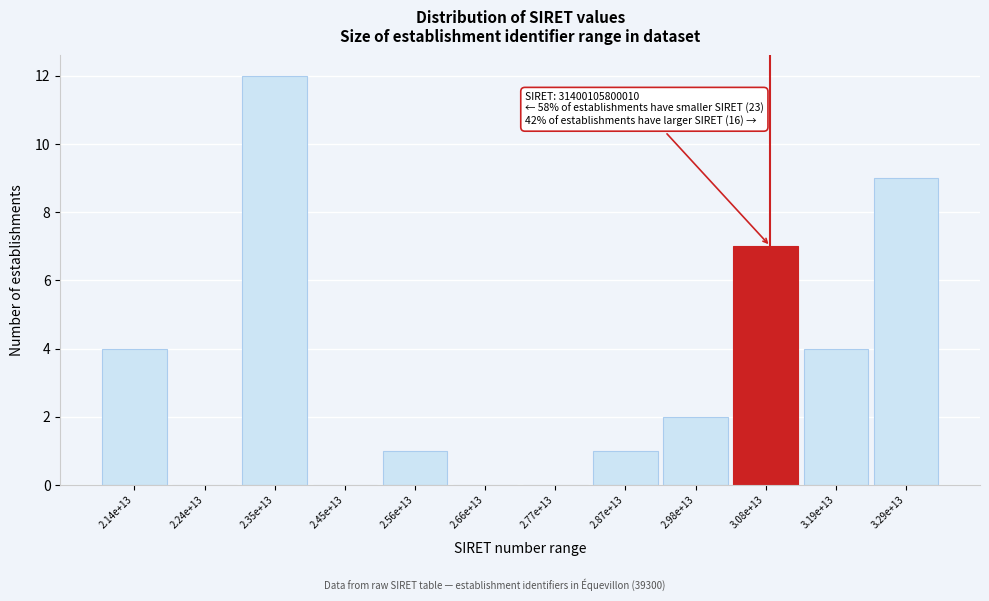

Reading left to right, transcribe all the data shown in this chart.

2.14e+13=4	2.24e+13=0	2.35e+13=12	2.45e+13=0	2.56e+13=1	2.66e+13=0	2.77e+13=0	2.87e+13=1	2.98e+13=2	3.08e+13=7	3.19e+13=4	3.29e+13=9